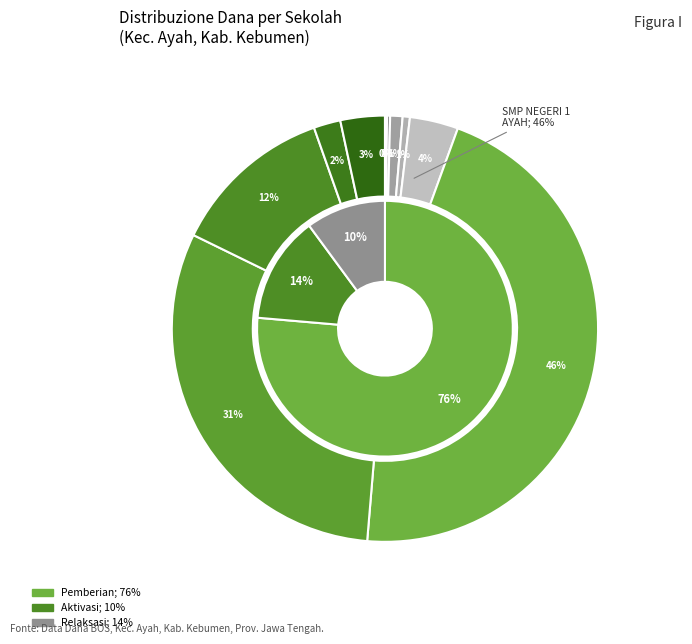

What is the smallest slice in the pie chart?

PKBM AL MUKHTAR